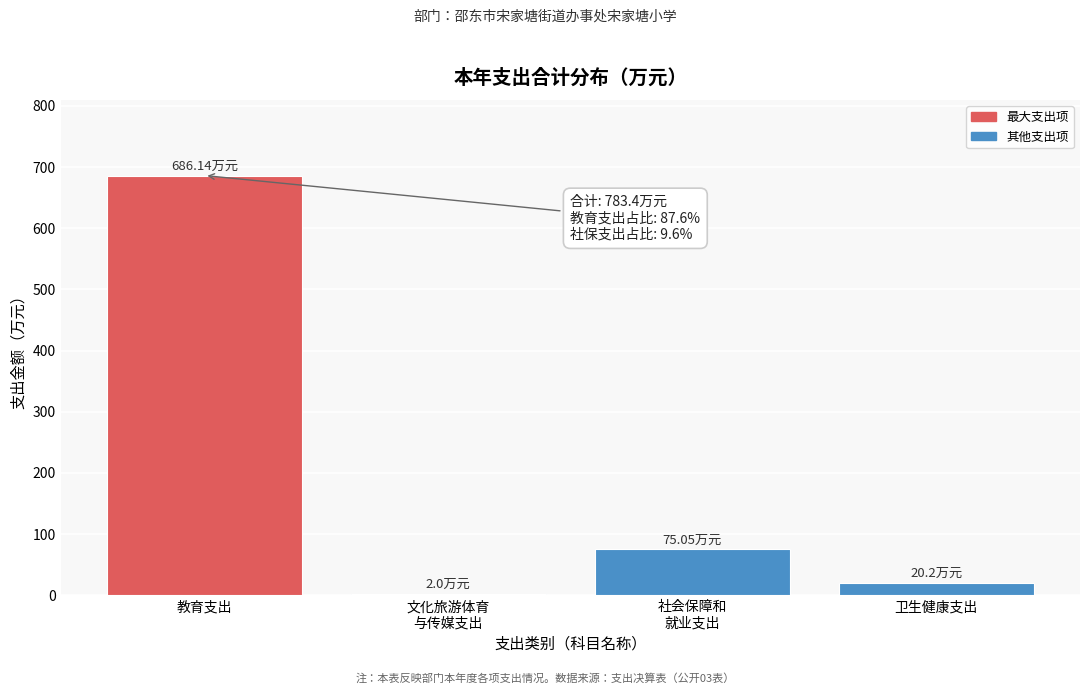

Approximately how many times larger is the value at 教育支出 compared to 卫生健康支出?

34.0